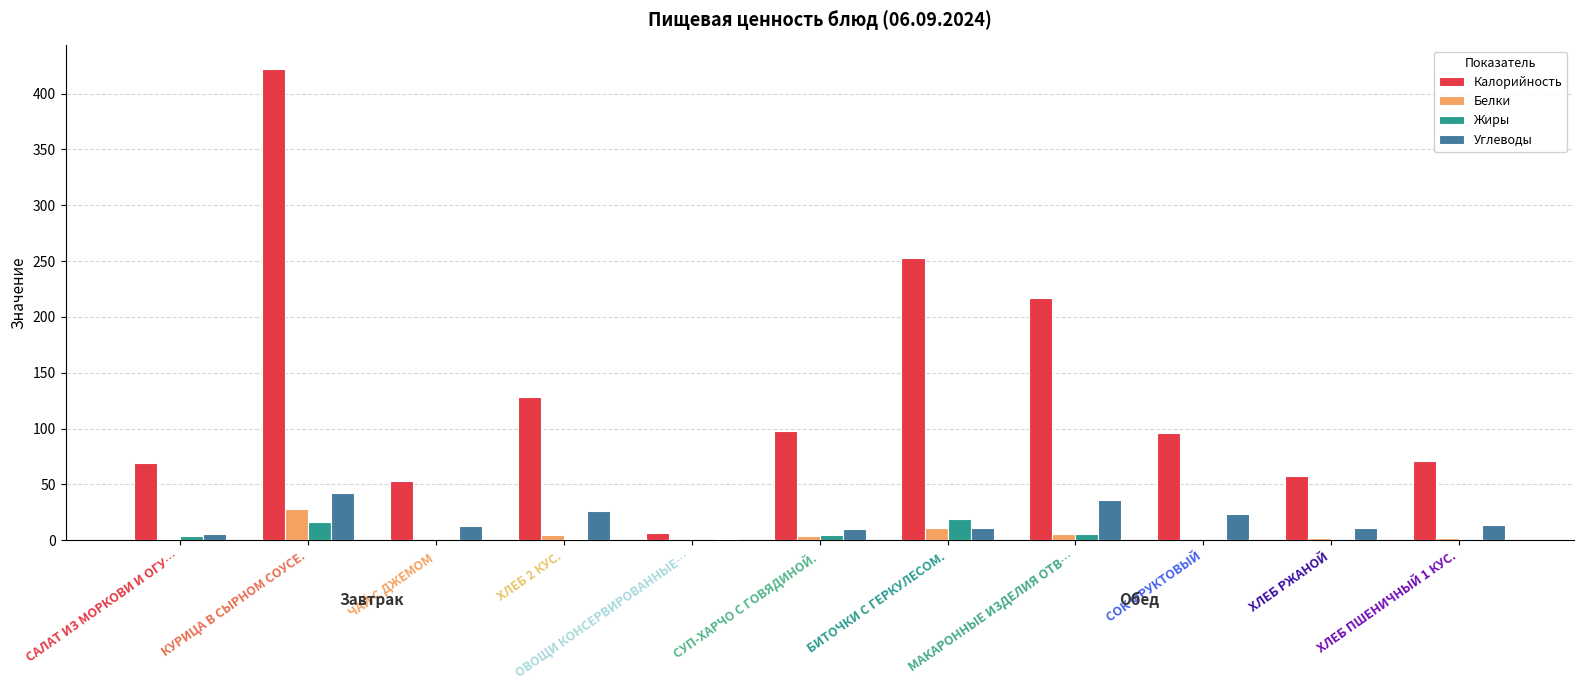

Which series has the largest range (max minus min)?

Калорийность